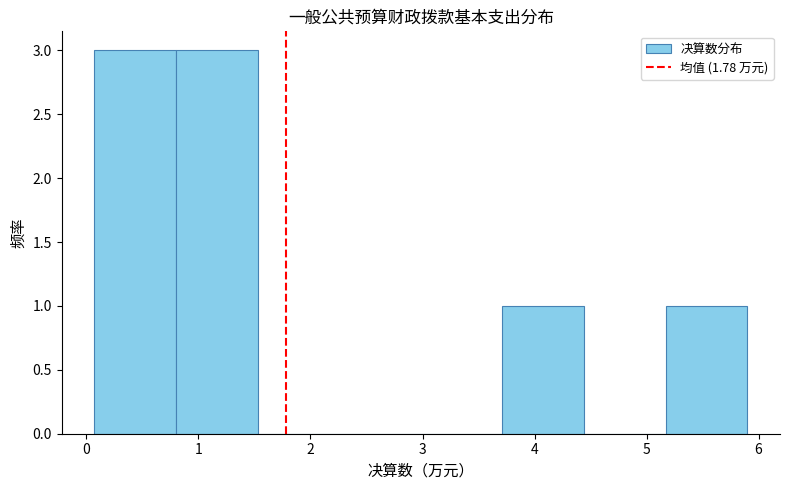

Reading left to right, transcribe this chart: for each bar, give the range it covers on the x-axis and its height. Neither the bar edges nor the heights are printed on the chart, so give them approximately, as read against the axes.

0.1 to 0.8: 3
0.8 to 1.5: 3
1.5 to 2.3: 0
2.3 to 3.0: 0
3.0 to 3.7: 0
3.7 to 4.4: 1
4.4 to 5.2: 0
5.2 to 5.9: 1